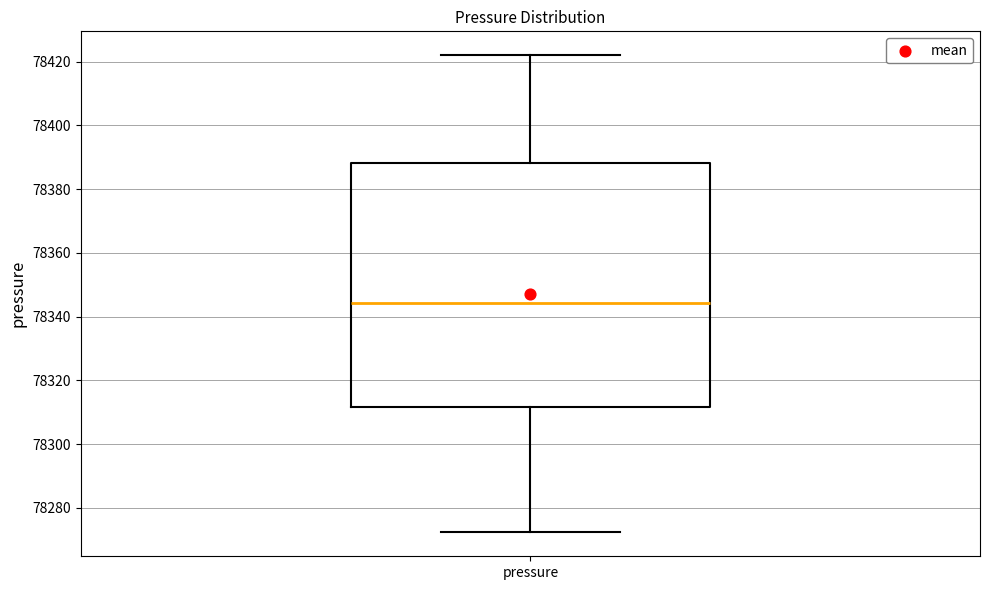

Read this box plot against the y-axis: the position of the median line, the range covered by the box, and the ends of both whiskers. The values are not printed on the chart, so give them approximately, as read against the axis.

median 78344, box 78312 to 78388, whiskers 78272 to 78422